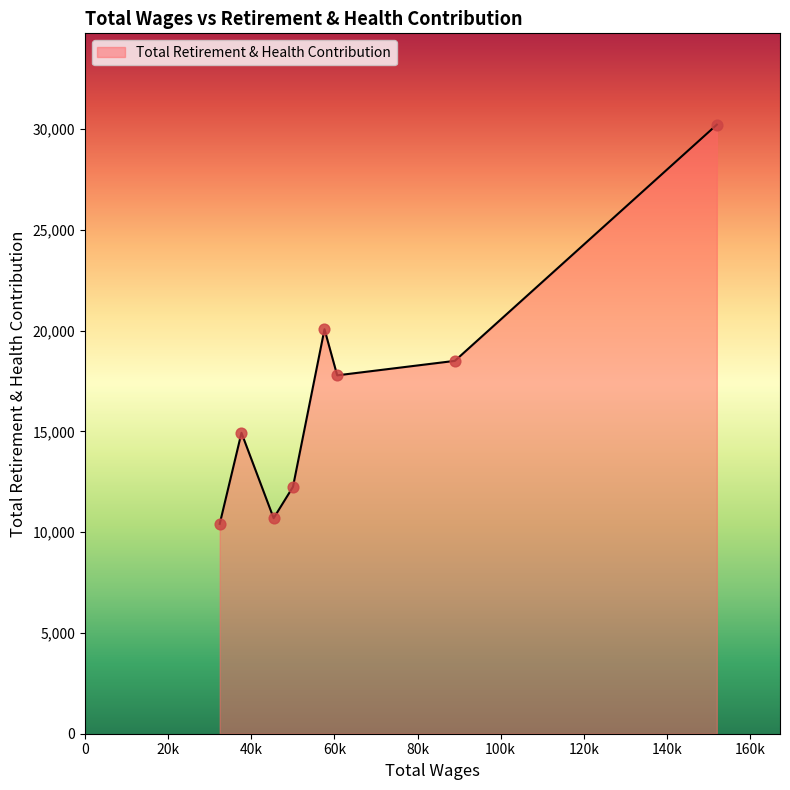

How many interior local peaks (higher than both neighbors) does the data have?

2